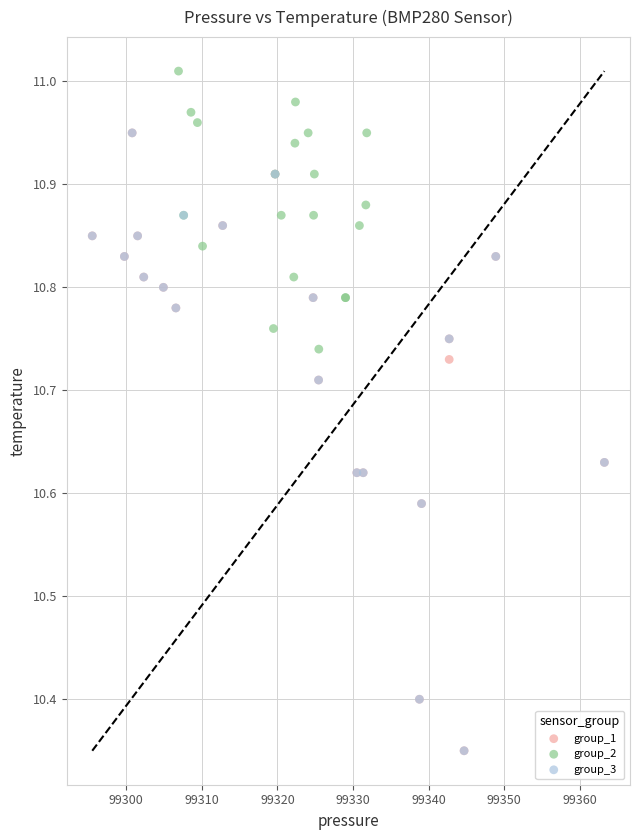

Which series contains the highest Y value?

group_2